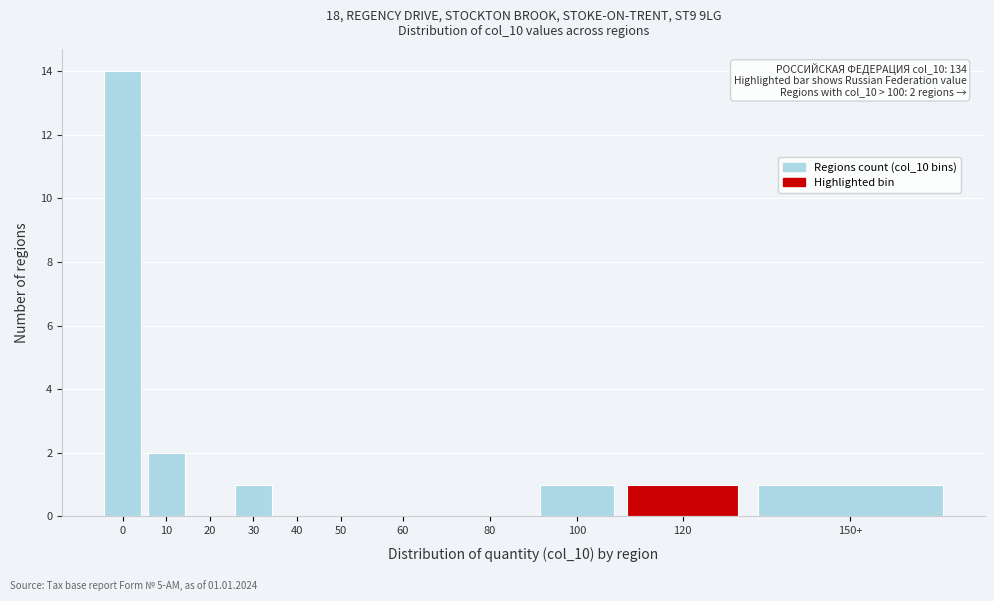

Reading left to right, what are all the values shown in this chart?

0=14	10=2	20=0	30=1	40=0	50=0	60=0	80=0	100=1	120=1	150+=1